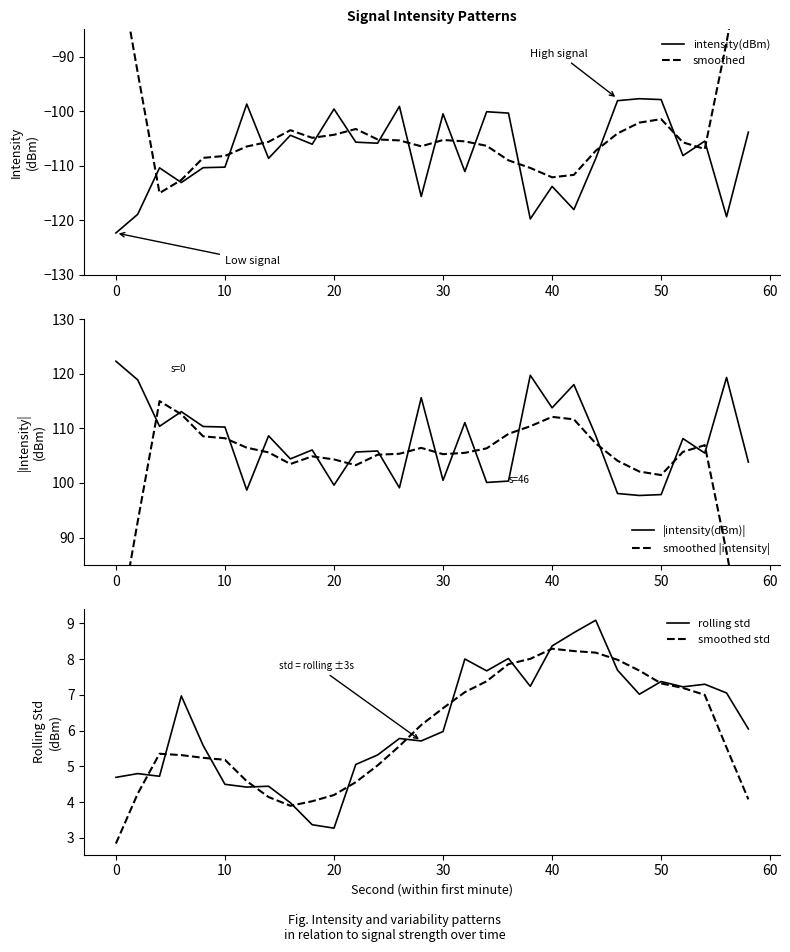

The value of smoothed std at 50 is 7.3. True or false?

True